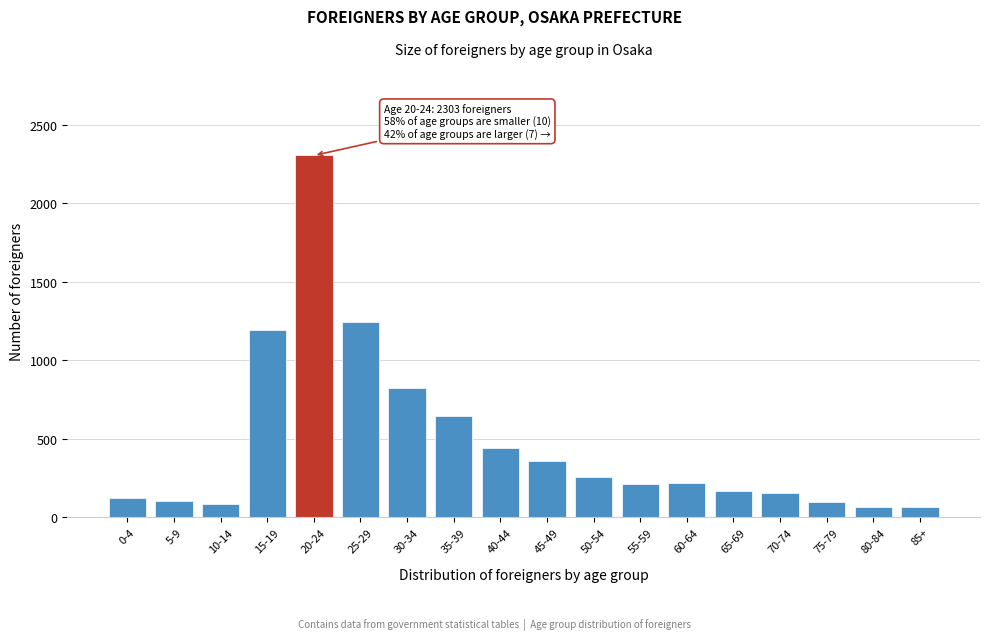

Approximately how many times larger is the value at 60-64 compared to 80-84?

3.3